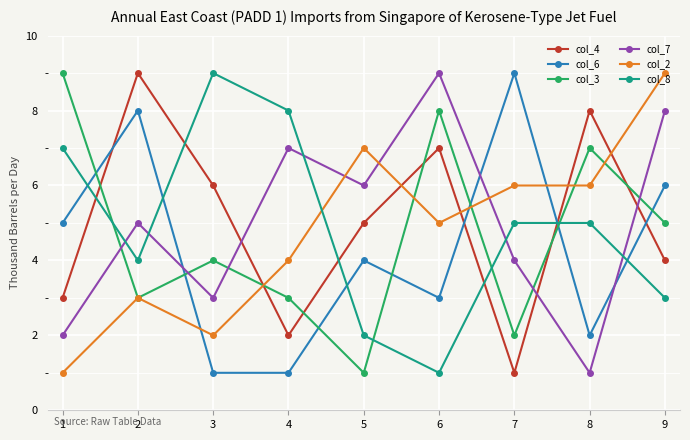

What are all the series names shown in the legend?

col_4, col_6, col_3, col_7, col_2, col_8